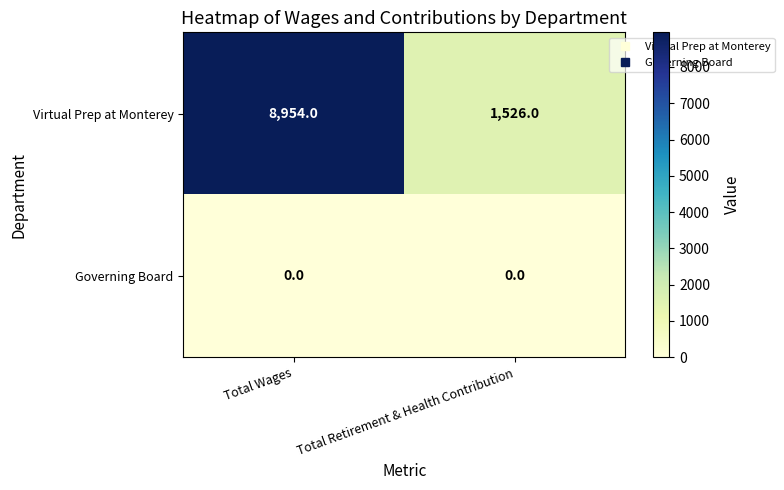

What is the difference between the Virtual Prep at Monterey values at Total Retirement & Health Contribution and Total Wages?

7428